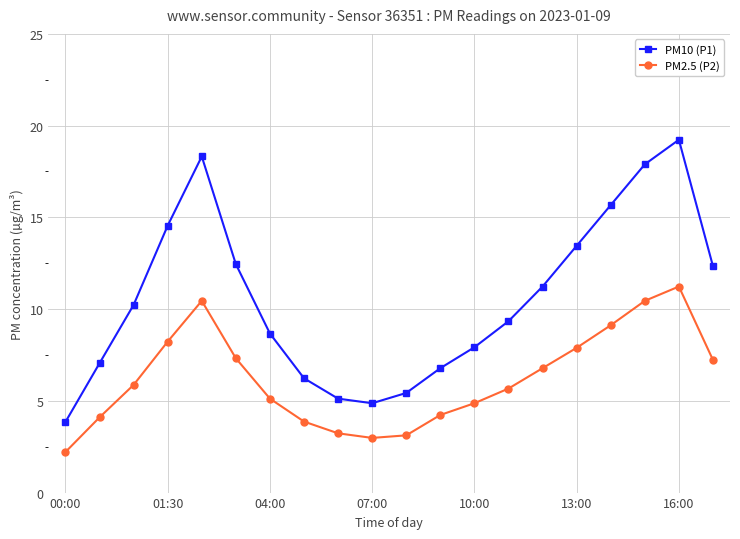

What is the maximum value for PM2.5 (P2)?

11.2